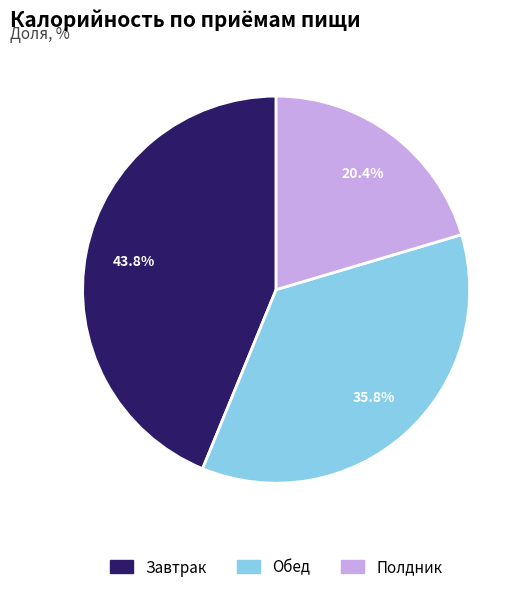

Count the number of slices in the pie.

3